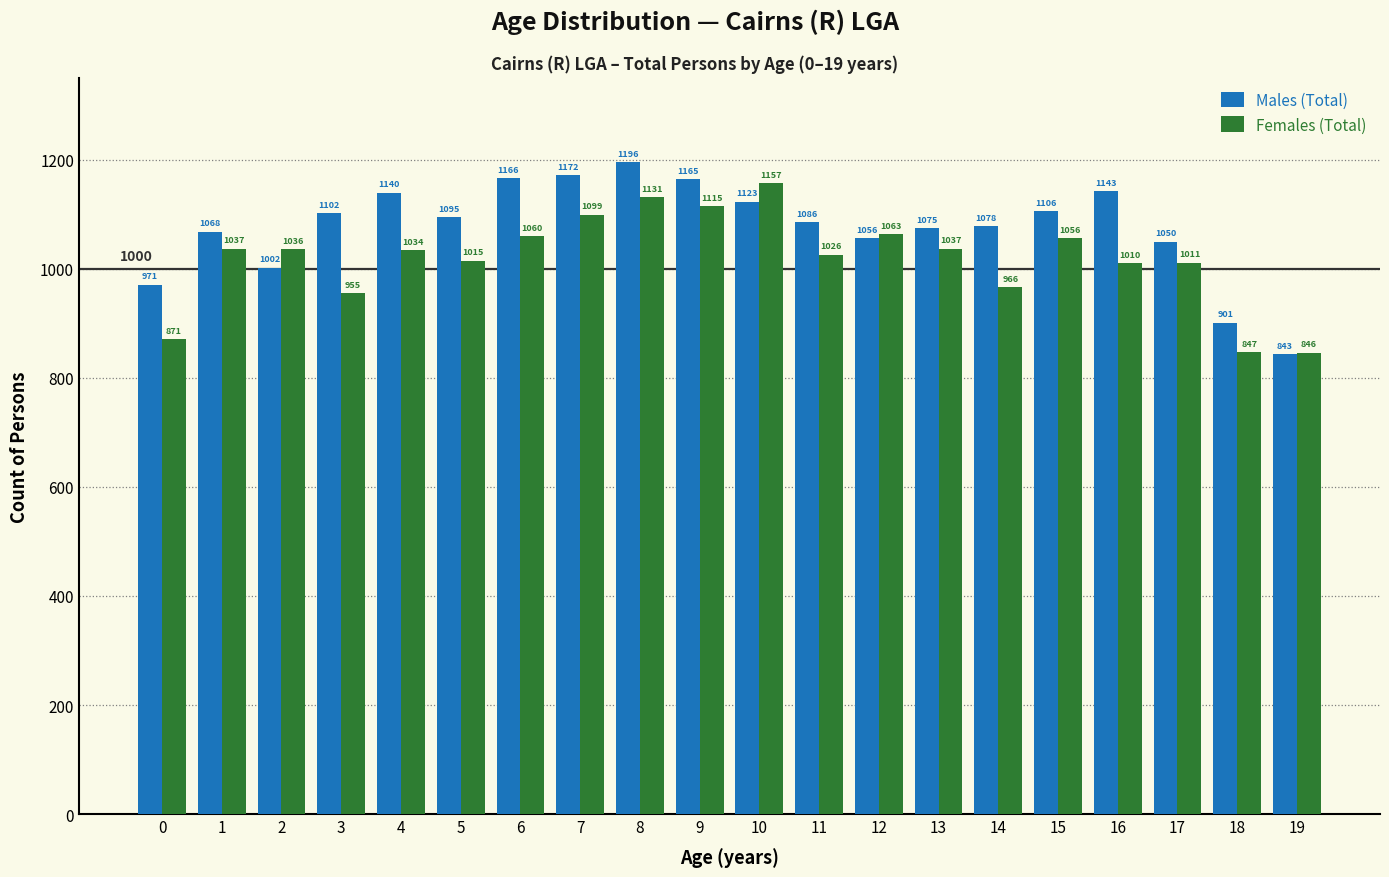

Reading left to right, transcribe all the data shown in this chart.

Males (Total): 971	1068	1002	1102	1140	1095	1166	1172	1196	1165	1123	1086	1056	1075	1078	1106	1143	1050	901	843
Females (Total): 871	1037	1036	955	1034	1015	1060	1099	1131	1115	1157	1026	1063	1037	966	1056	1010	1011	847	846